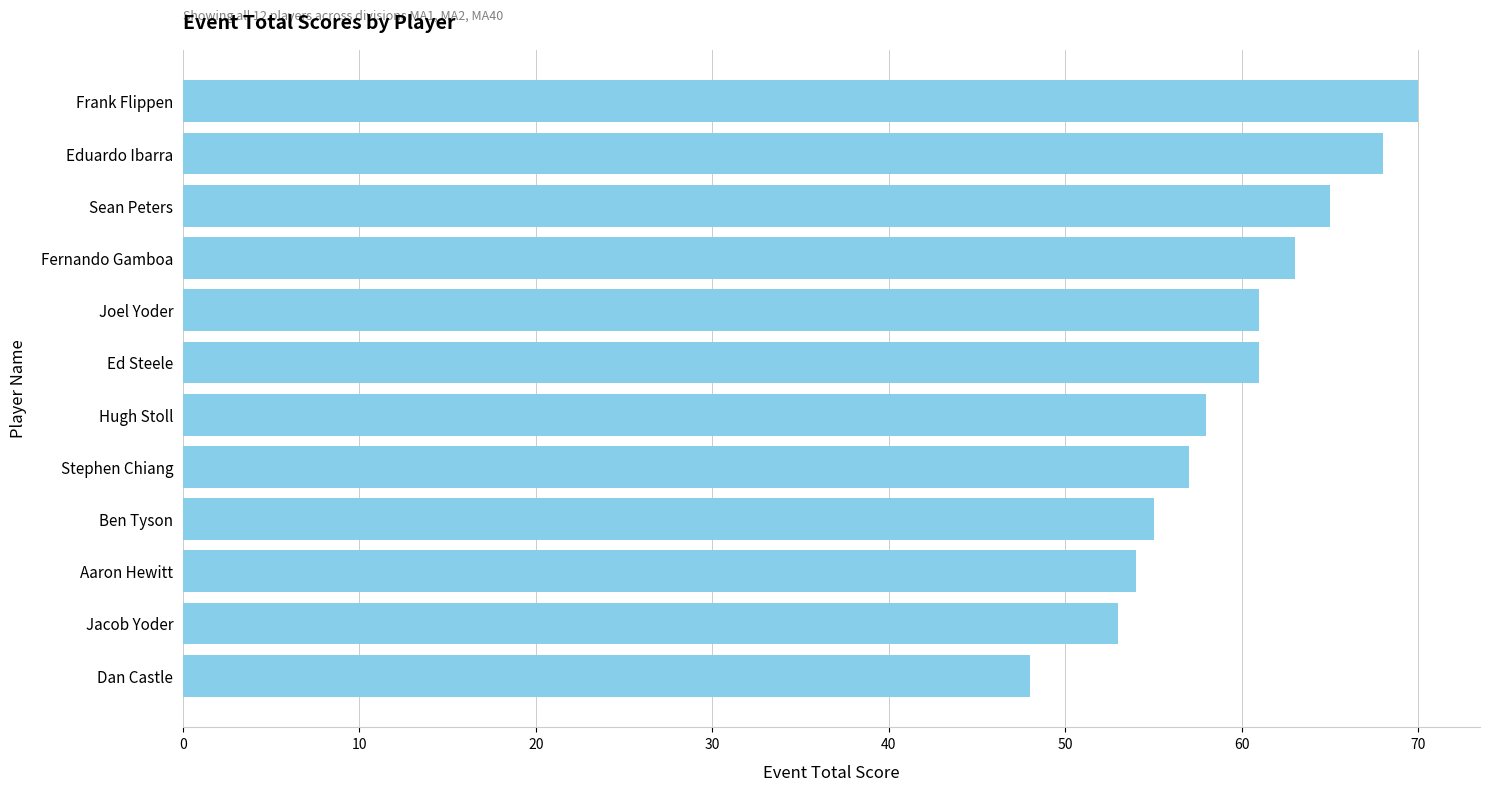

Count the number of categories in the chart.

12